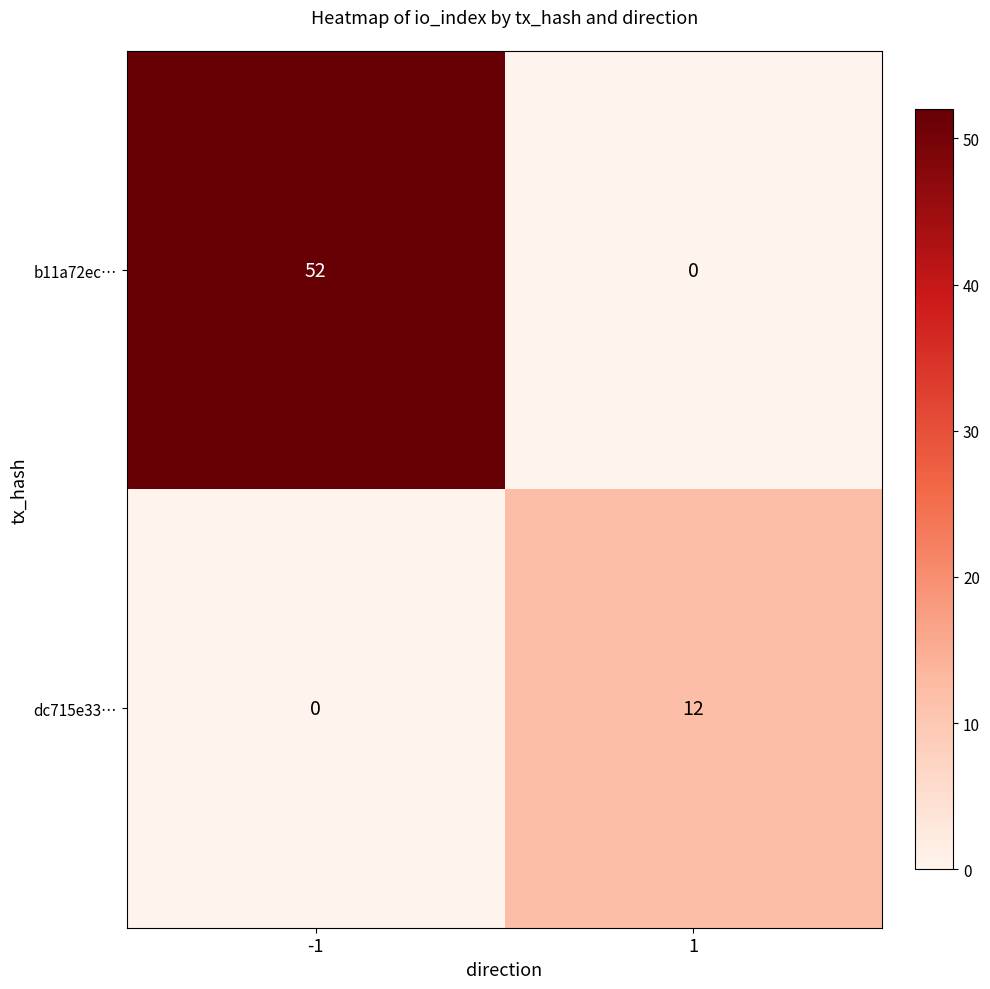

How many b11a72ec… values are between 0 and 52?

2